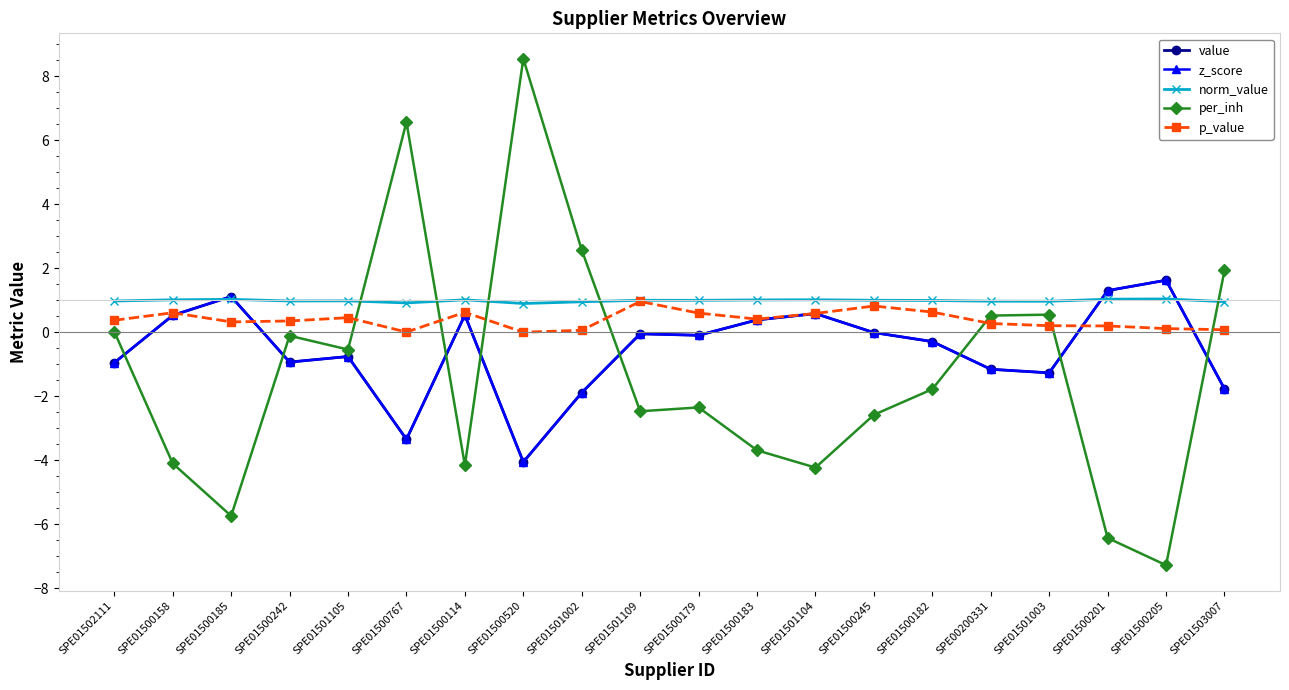

Is this an area chart (filled region under the line)?

No